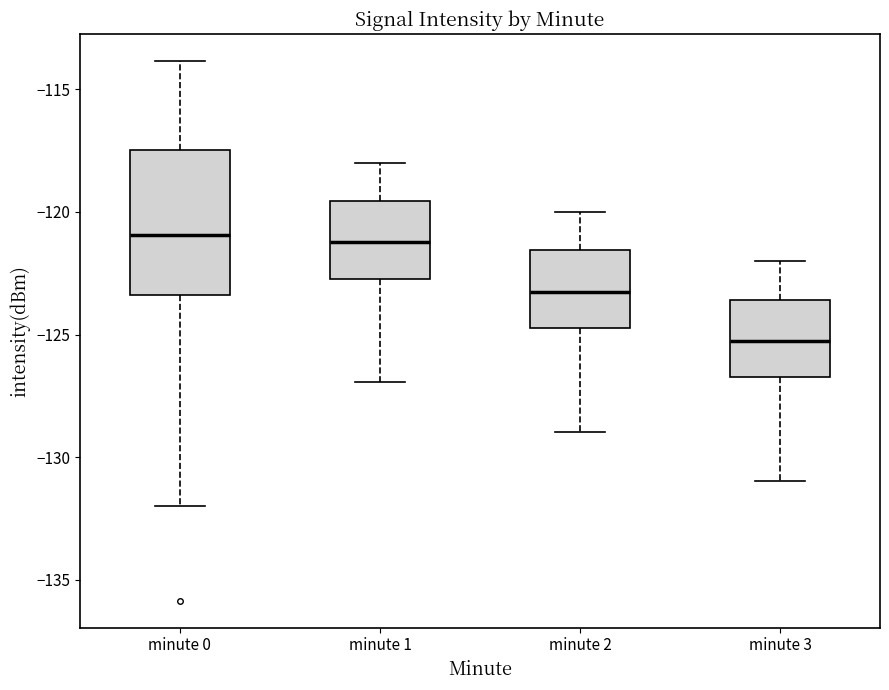

Which box has the lowest median line?

minute 3